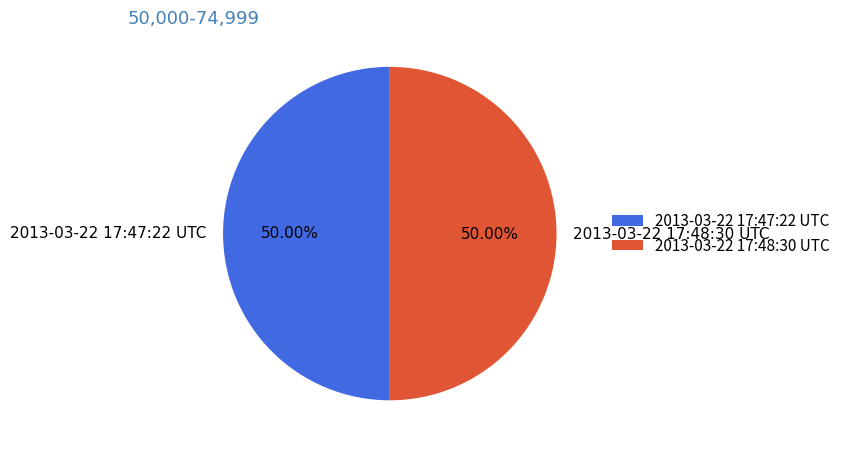

What percentage is the 2013-03-22 17:48:30 UTC slice, to the nearest percent?

50%